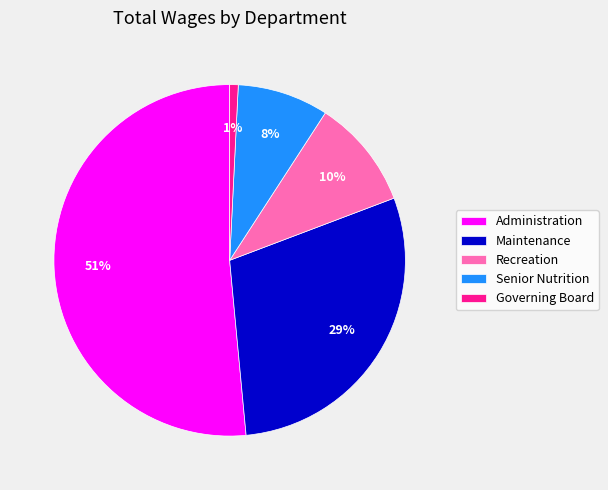

Combined, do Senior Nutrition and Recreation account for over 50%?

No